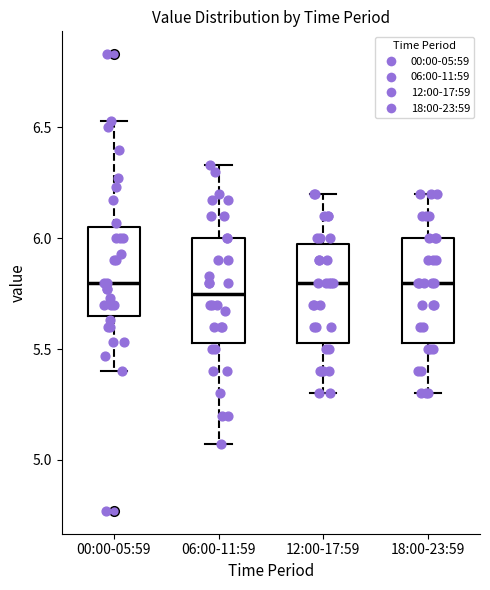

Reading left to right, transcribe this box plot: for each box, give where its median line is, the range the box spans, and where its two whiskers end, as read against the y-axis. The values are not printed on the chart, so give them approximately, as read against the axis.

00:00-05:59: median 5.80, box 5.65 to 6.05, whiskers 5.40 to 6.55
06:00-11:59: median 5.75, box 5.55 to 6.00, whiskers 5.05 to 6.35
12:00-17:59: median 5.80, box 5.55 to 6.00, whiskers 5.30 to 6.20
18:00-23:59: median 5.80, box 5.55 to 6.00, whiskers 5.30 to 6.20